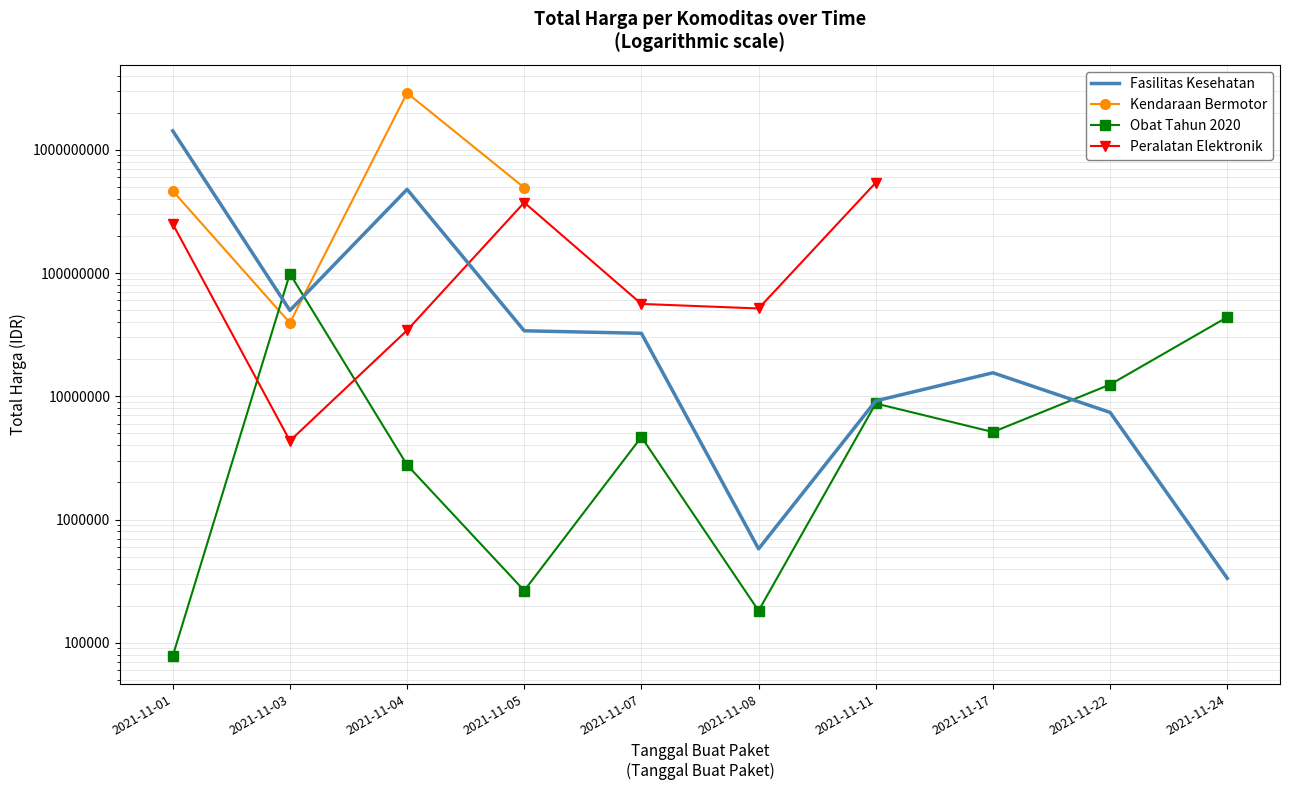

How many lines are shown in the chart?

4